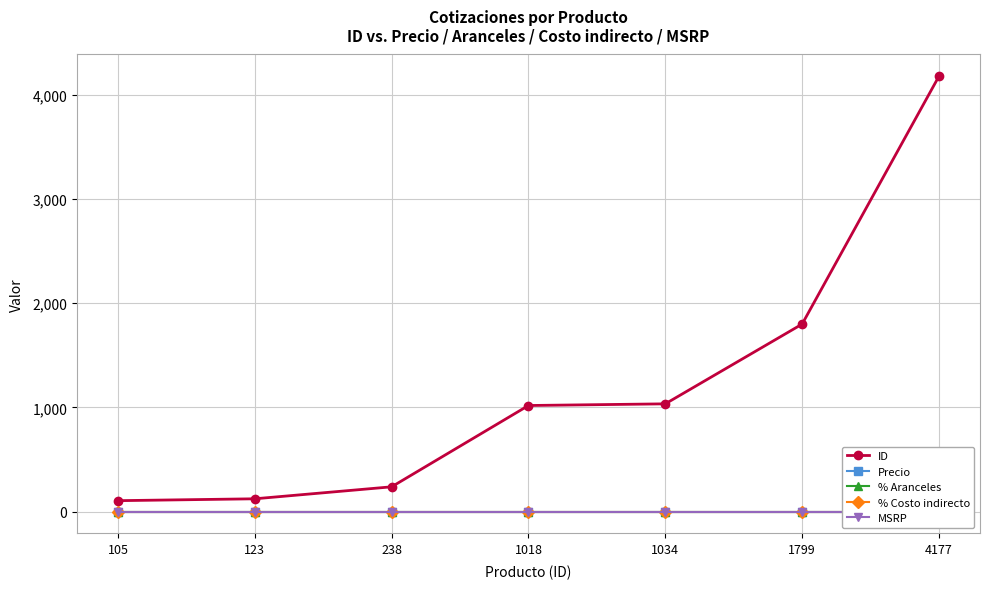

At which category is the sum across all series the highest?

4177